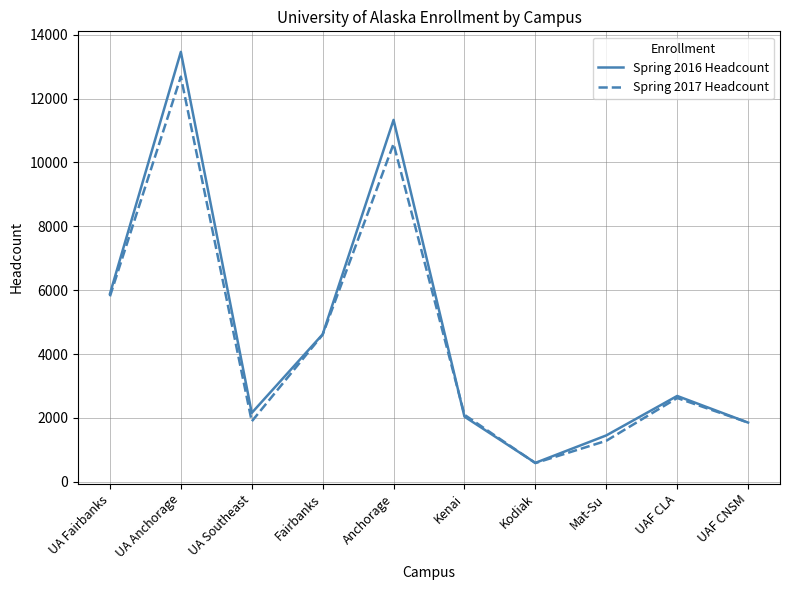

What is the spread (max minus min) of values at UA Fairbanks?

79